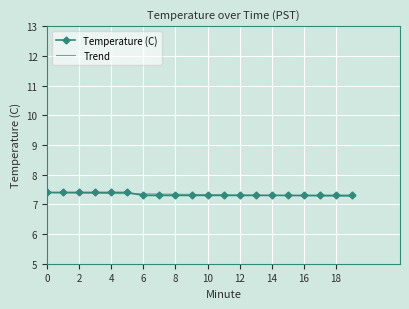

True or false: the data shows 3.3 at 14.

False